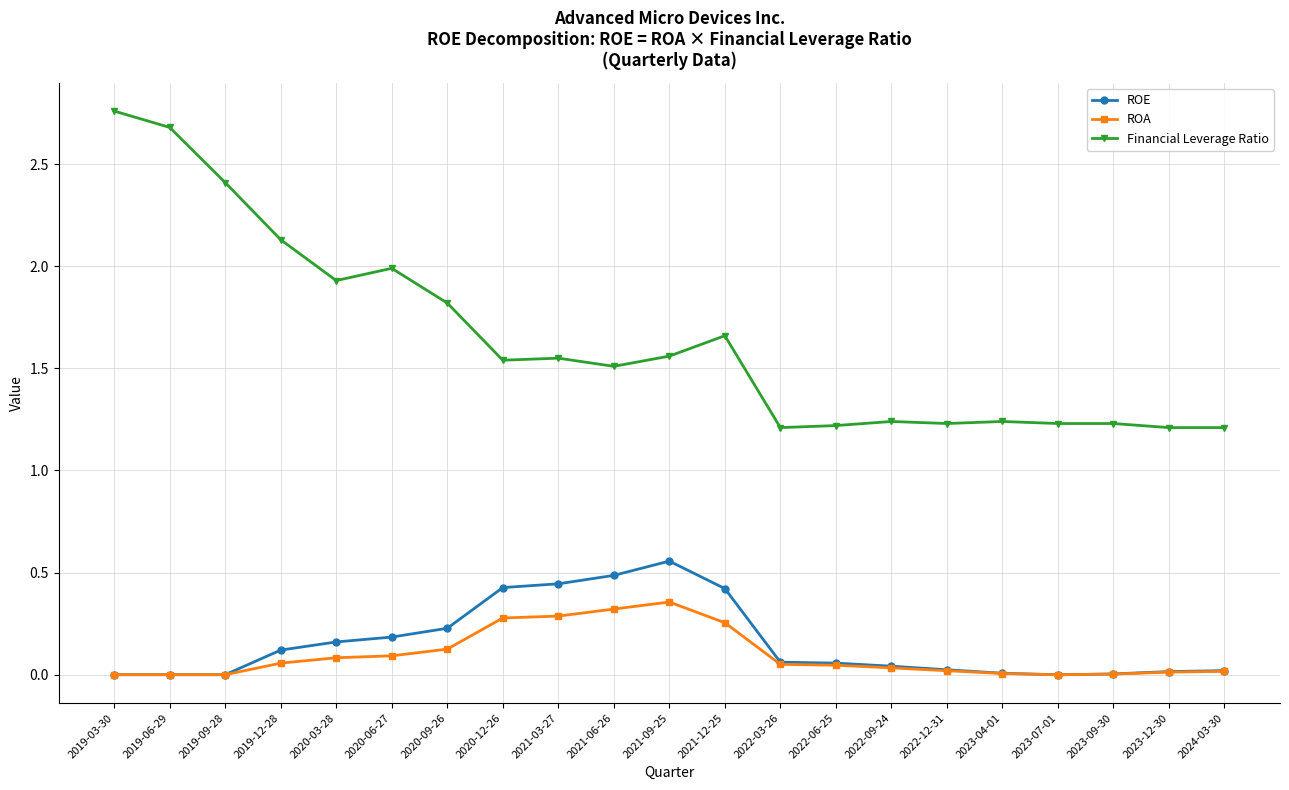

At 2021-09-25, list the series in order from smallest to largest.

ROA, ROE, Financial Leverage Ratio